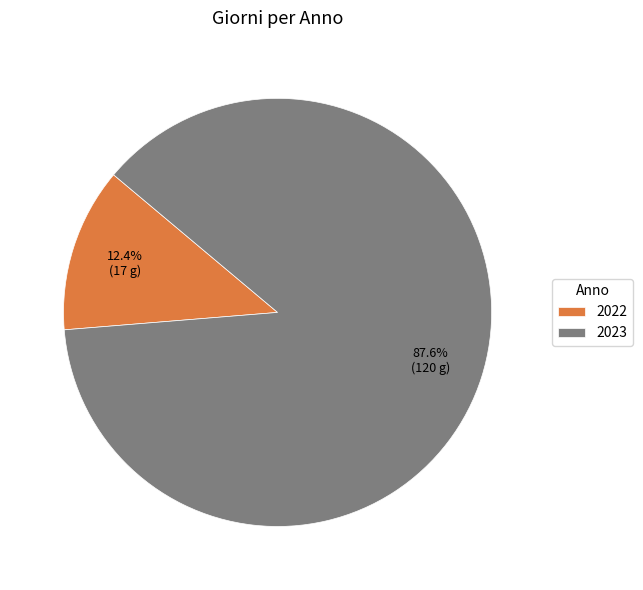

To the nearest percent, what is the difference between the 2023 and 2022 slice percentages?

75%